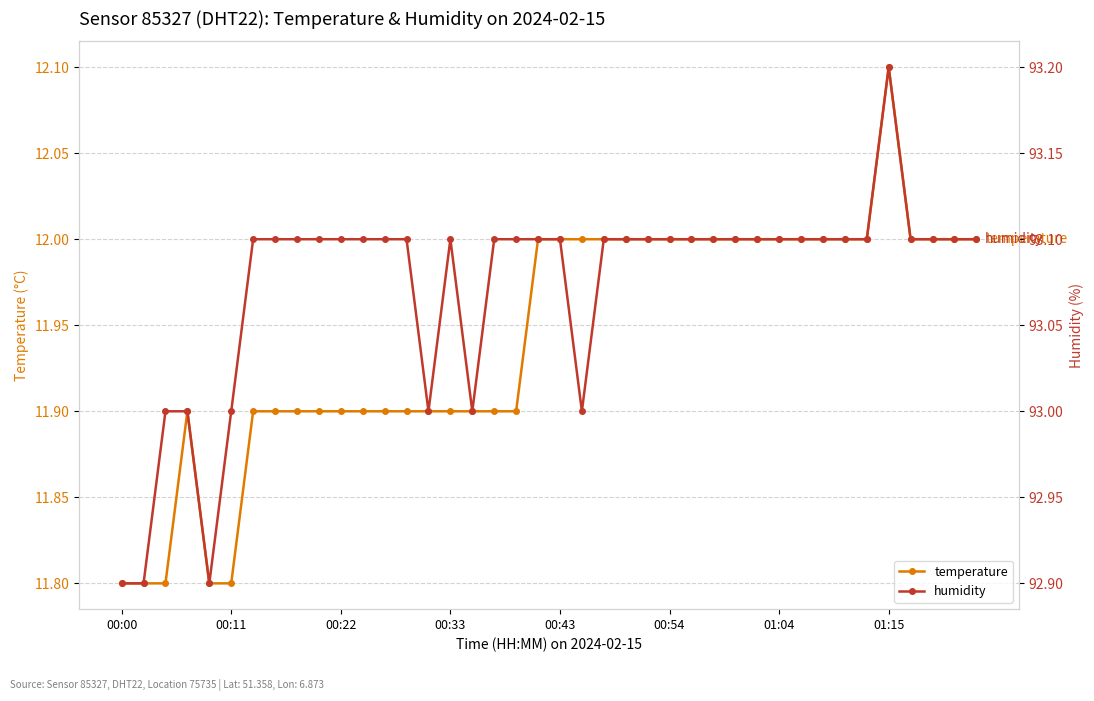

What is the difference between the maximum and second lowest values in the humidity series?

0.3